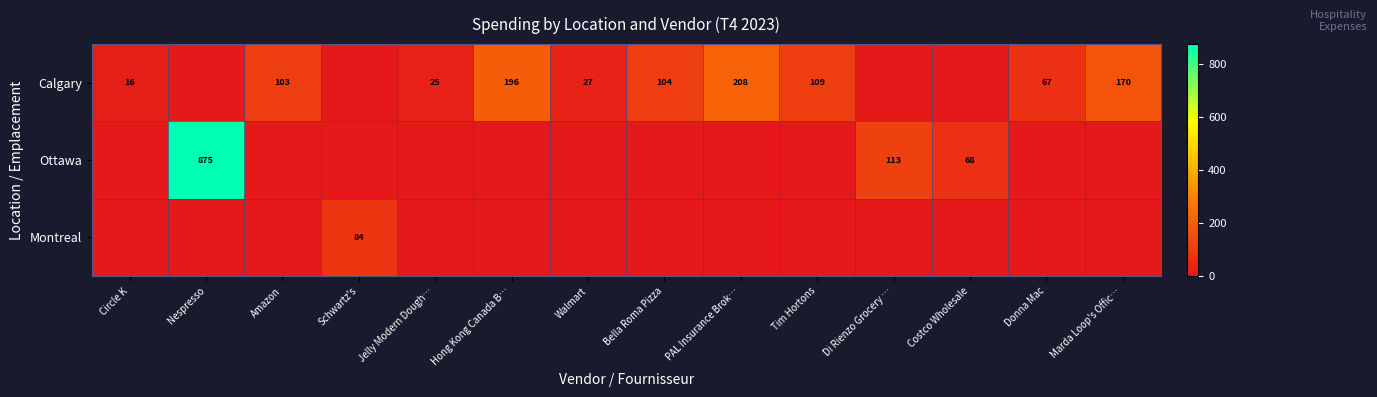

Rank the series by their maximum value, from lowest to highest.

Montreal, Calgary, Ottawa